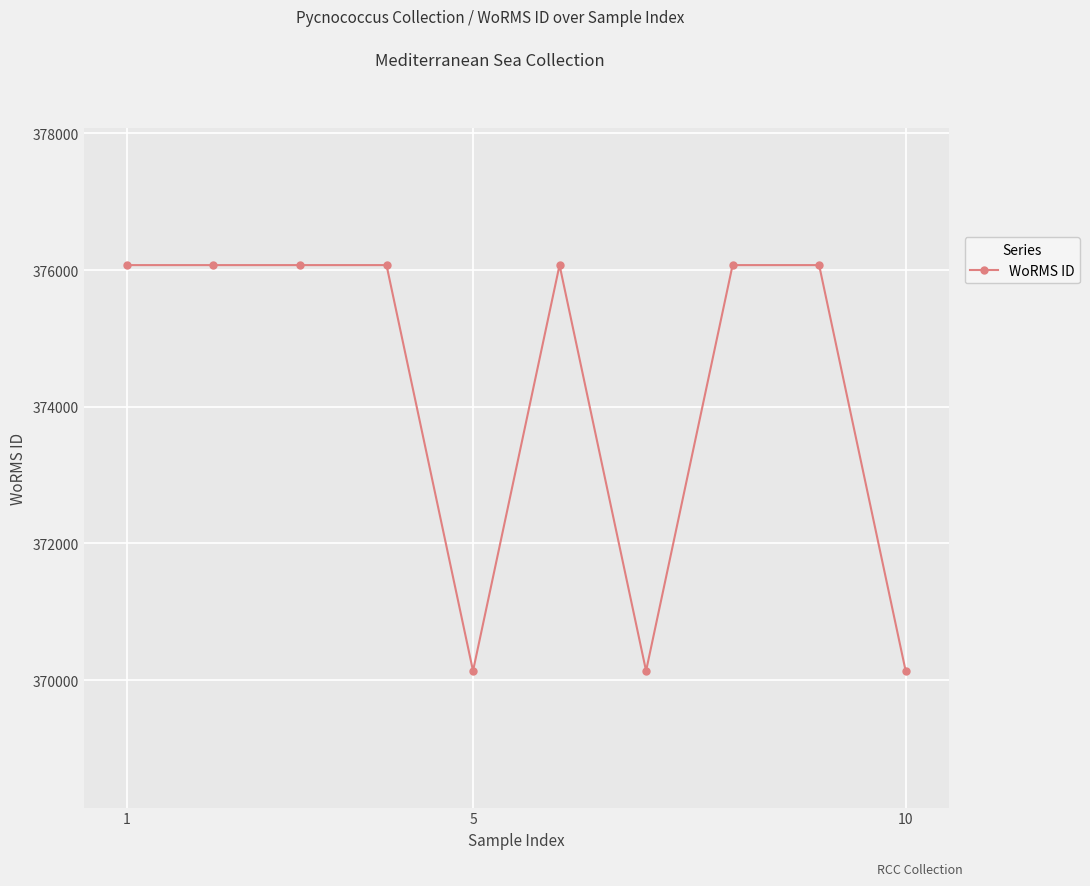

What is the sum of all values?

3742919